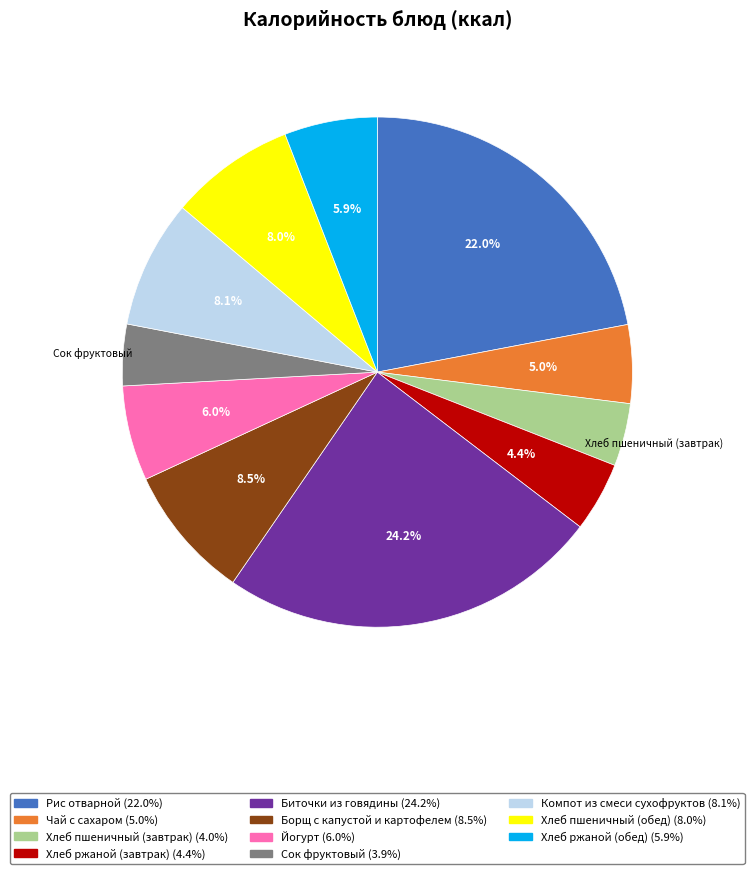

To the nearest percent, what is the combined percentage of Сок фруктовый and Хлеб пшеничный (обед)?

12%